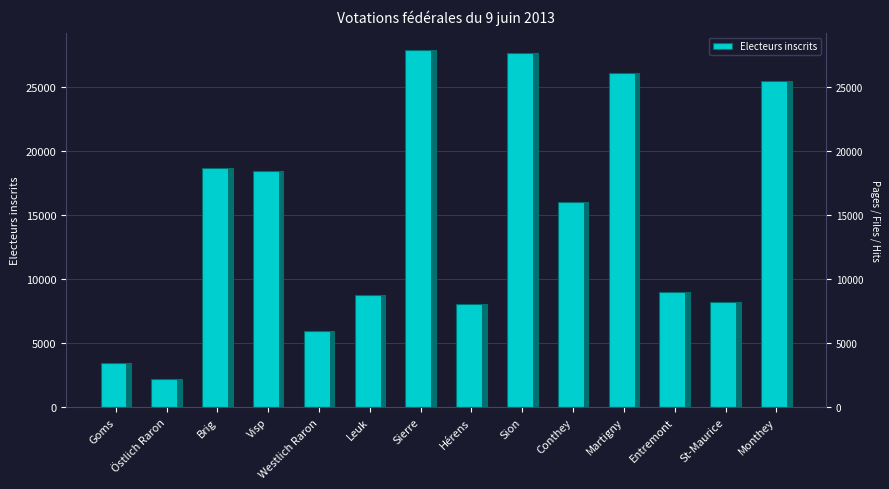

What is the average value?

14711